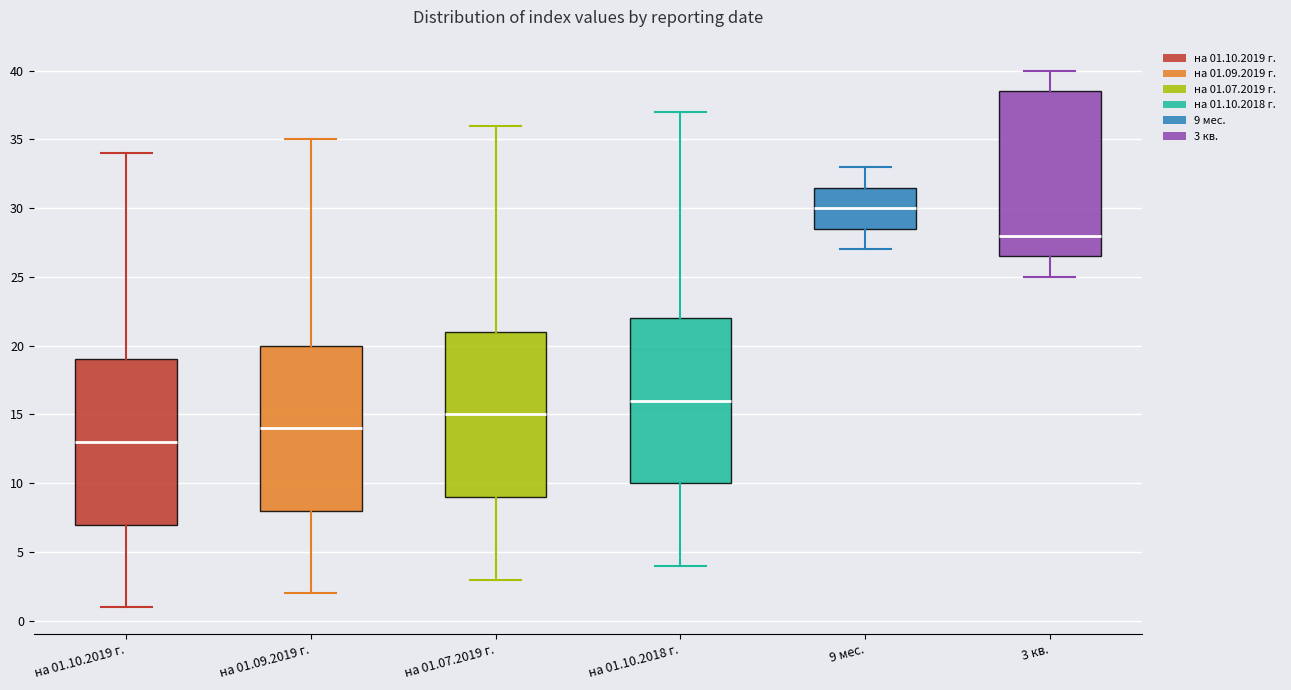

Reading left to right, transcribe this box plot: for each box, give where its median line is, the range the box spans, and where its two whiskers end, as read against the y-axis. The values are not printed on the chart, so give them approximately, as read against the axis.

на 01.10.2019 г.: median 13.0, box 7.0 to 19.0, whiskers 1.0 to 34.0
на 01.09.2019 г.: median 14.0, box 8.0 to 20.0, whiskers 2.0 to 35.0
на 01.07.2019 г.: median 15.0, box 9.0 to 21.0, whiskers 3.0 to 36.0
на 01.10.2018 г.: median 16.0, box 10.0 to 22.0, whiskers 4.0 to 37.0
9 мес.: median 30.0, box 28.5 to 31.5, whiskers 27.0 to 33.0
3 кв.: median 28.0, box 26.5 to 38.5, whiskers 25.0 to 40.0